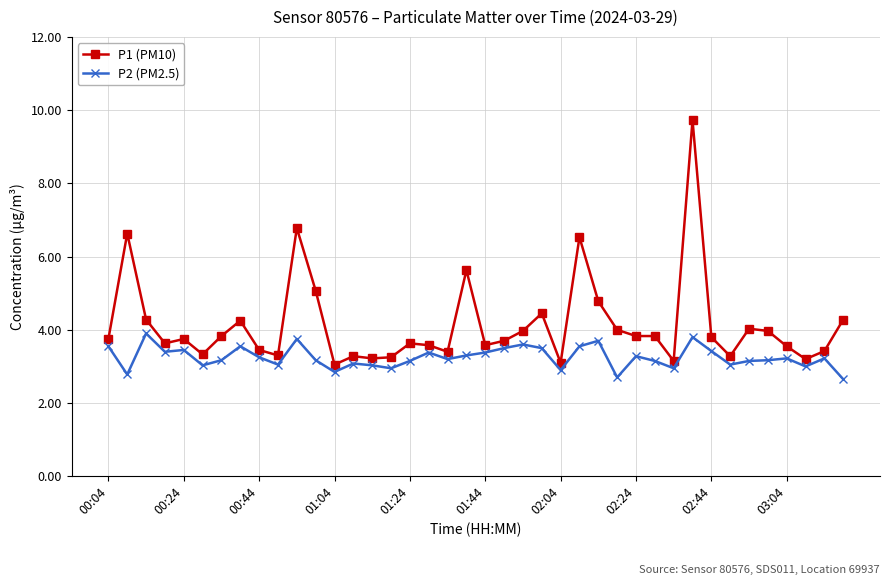

What is the maximum value for P2 (PM2.5)?

3.9